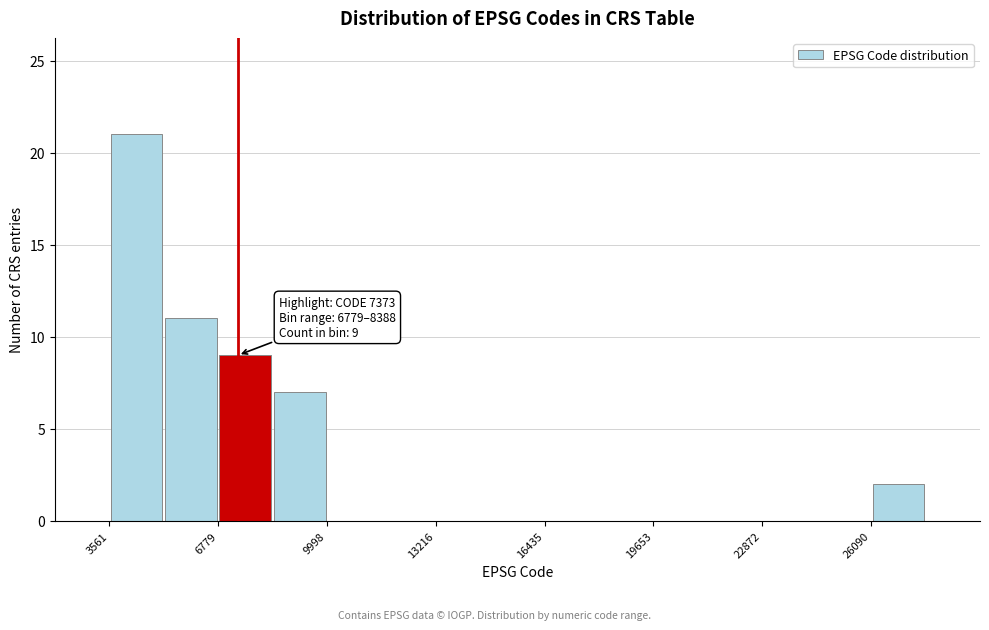

Around what value on the x-axis is the tallest bar? Give the approximate position of its centre, as read against the axis.

4500